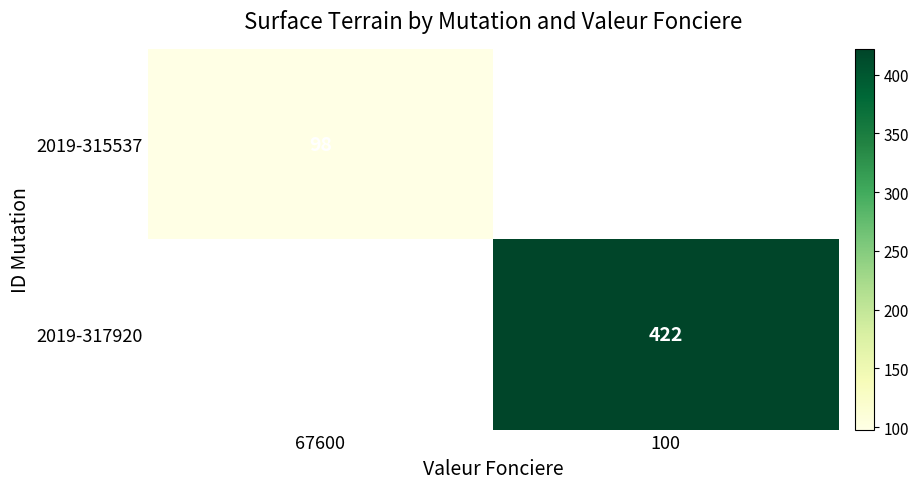

Is the value of 2019-317920 at 100 greater than the value of 2019-315537 at 67600?

Yes